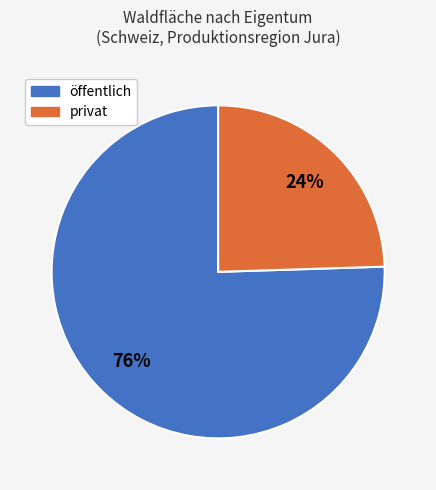

To the nearest percent, what is the combined percentage of privat and öffentlich?

100%